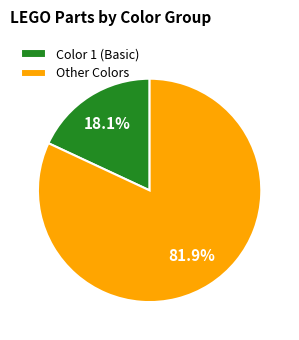

How many segments does this pie chart have?

2